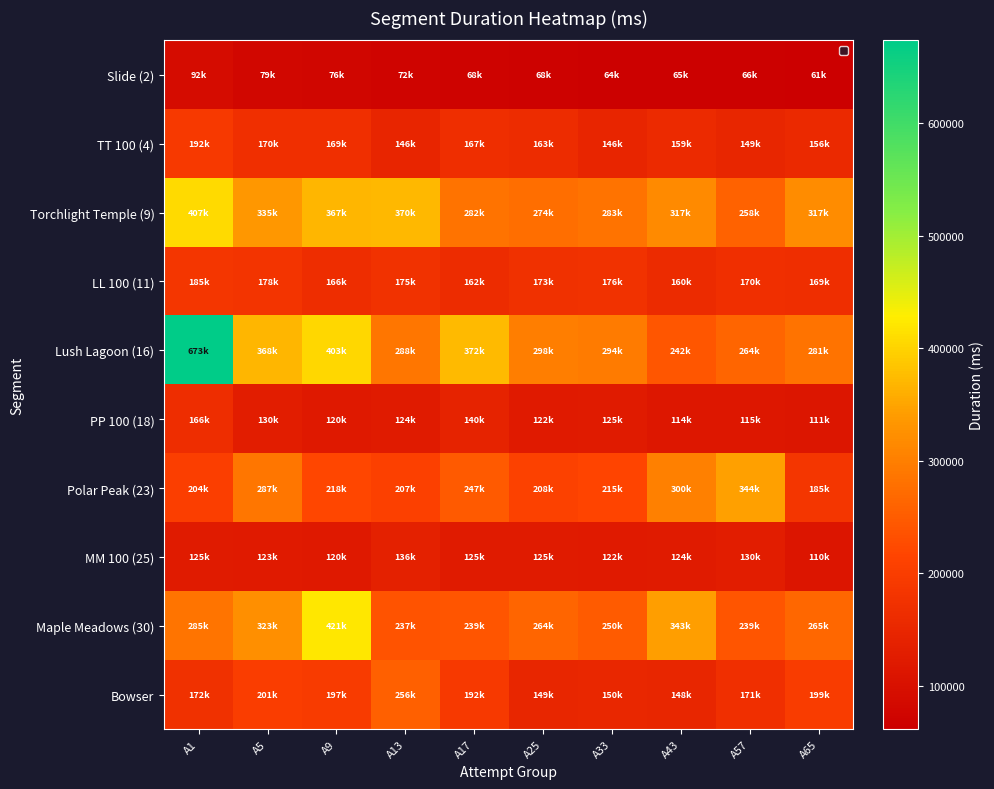

Which series has the largest range (max minus min)?

Lush Lagoon (16)